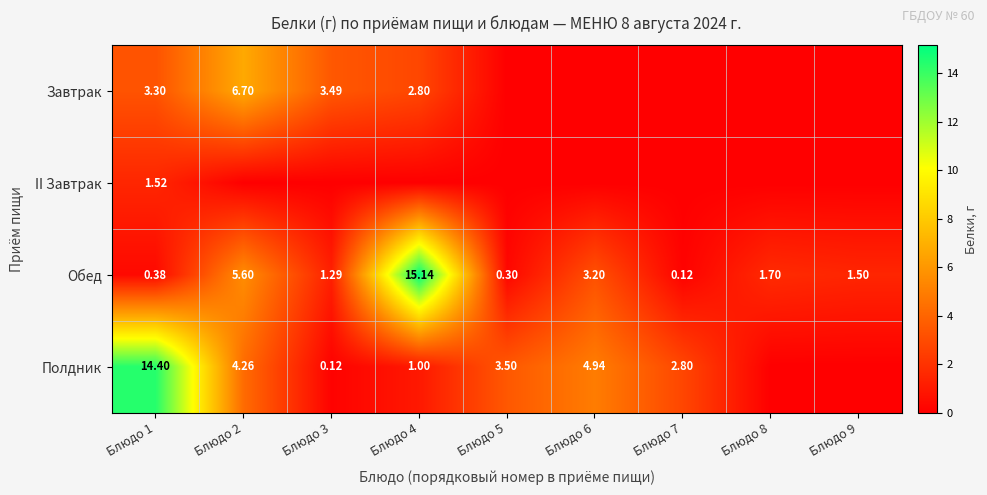

Which has a higher value, Блюдо 4 or Блюдо 2?

Блюдо 2